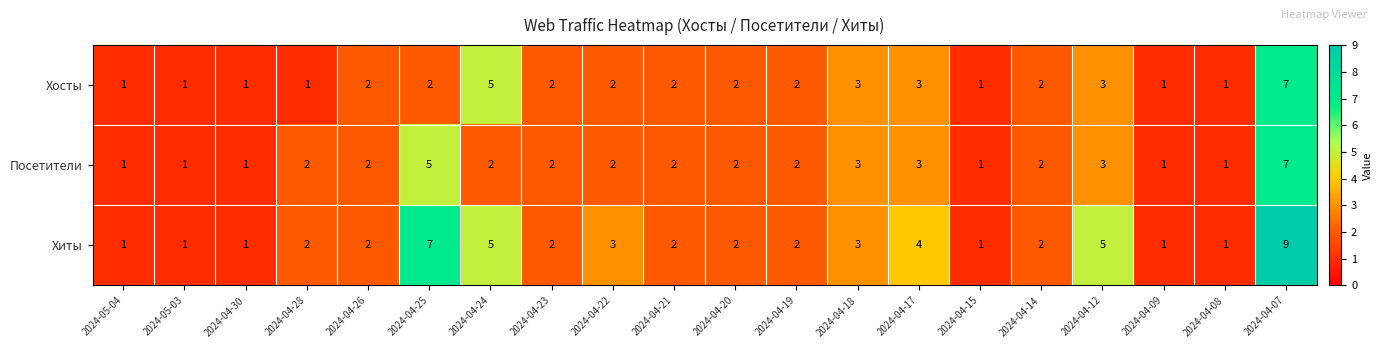

True or false: Хиты has a value of 5 at 2024-04-12.

True